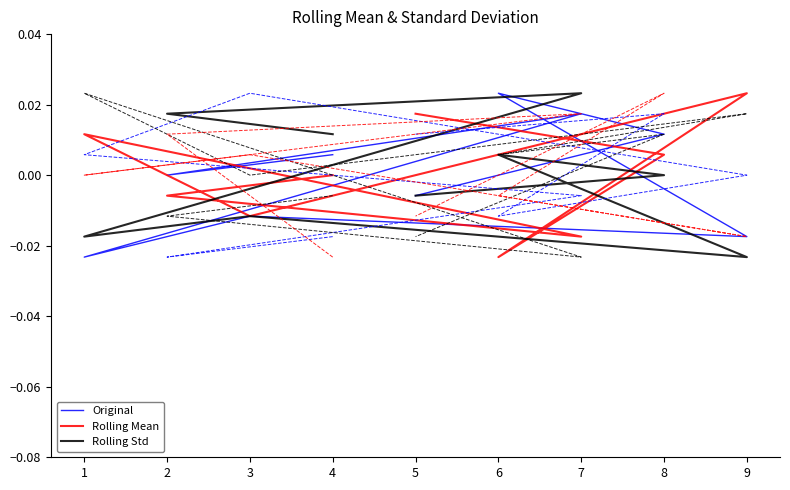

At which category is the sum across all series the highest?

2